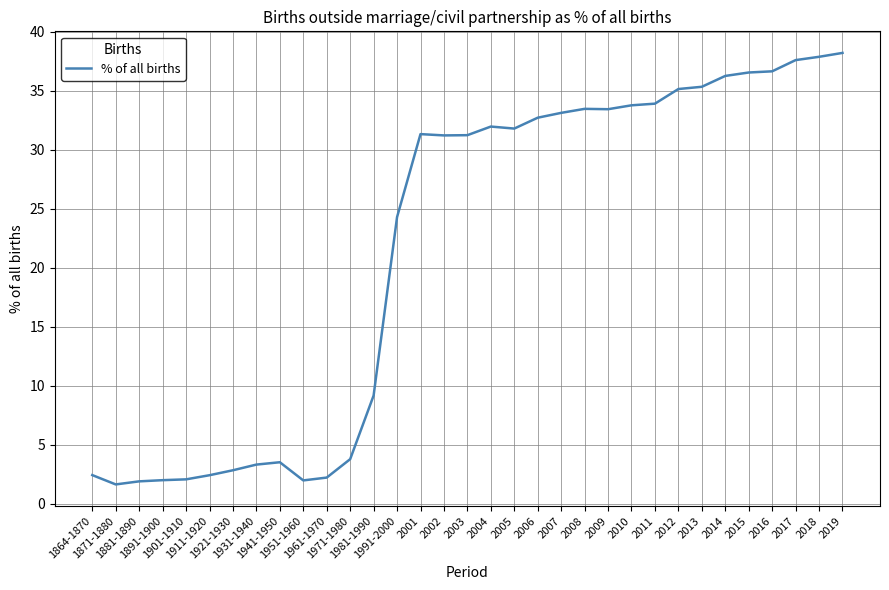

What is the smallest value displayed?

1.6